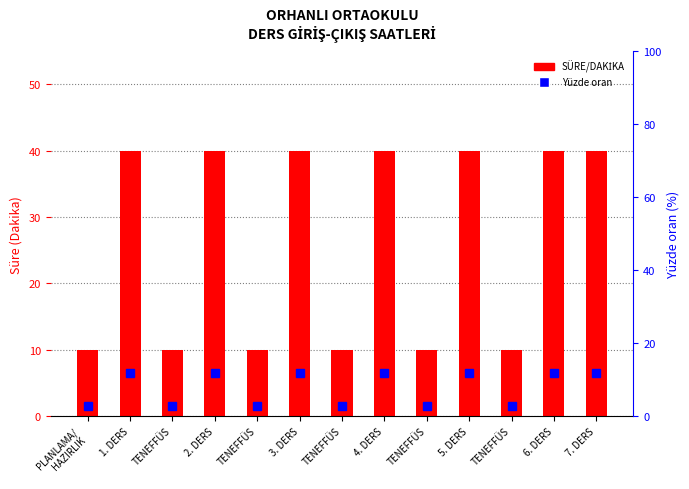

Reading left to right, extract all data points from this chart.

SÜRE/DAKİKA: 10.0	40.0	10.0	40.0	10.0	40.0	10.0	40.0	10.0	40.0	10.0	40.0	40.0
Yüzde oran: 2.9	11.8	2.9	11.8	2.9	11.8	2.9	11.8	2.9	11.8	2.9	11.8	11.8